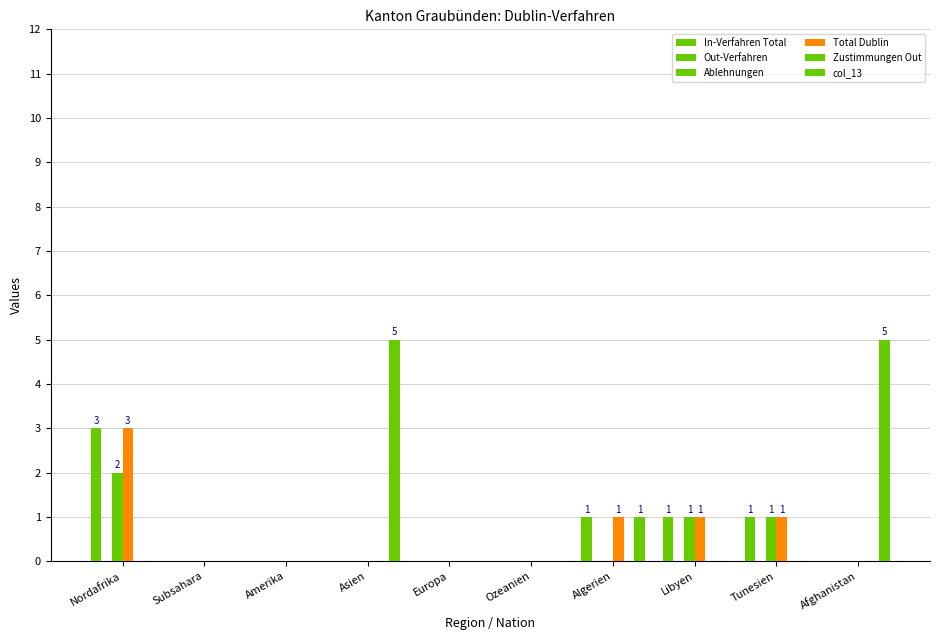

Rank the series by their maximum value, from highest to lowest.

col_13, In-Verfahren Total, Total Dublin, Ablehnungen, Out-Verfahren, Zustimmungen Out